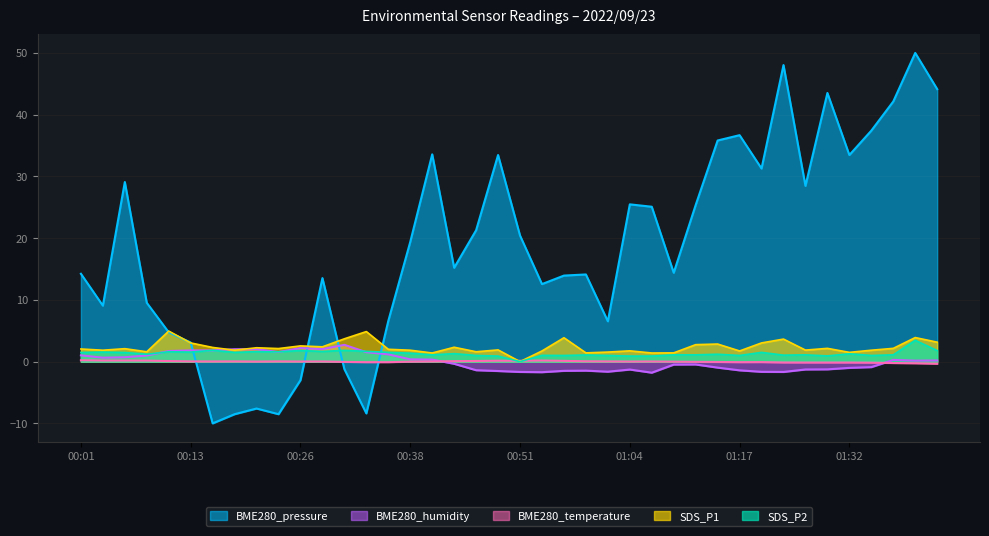

What is the smallest value displayed?

-10.0